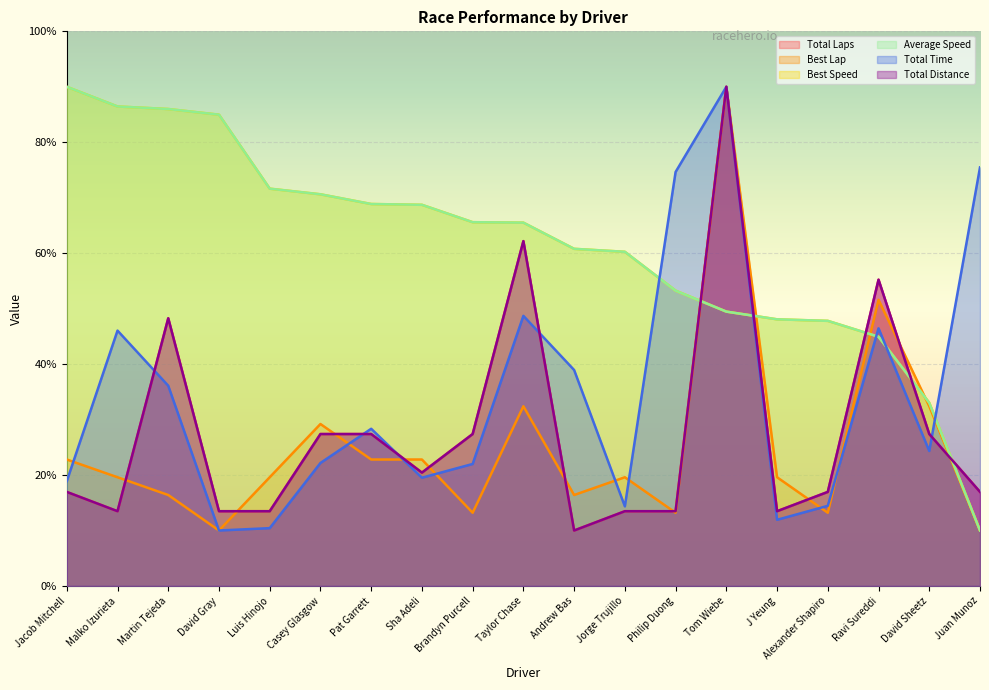

What is the total value across all series at Ravi Sureddi?

298.4